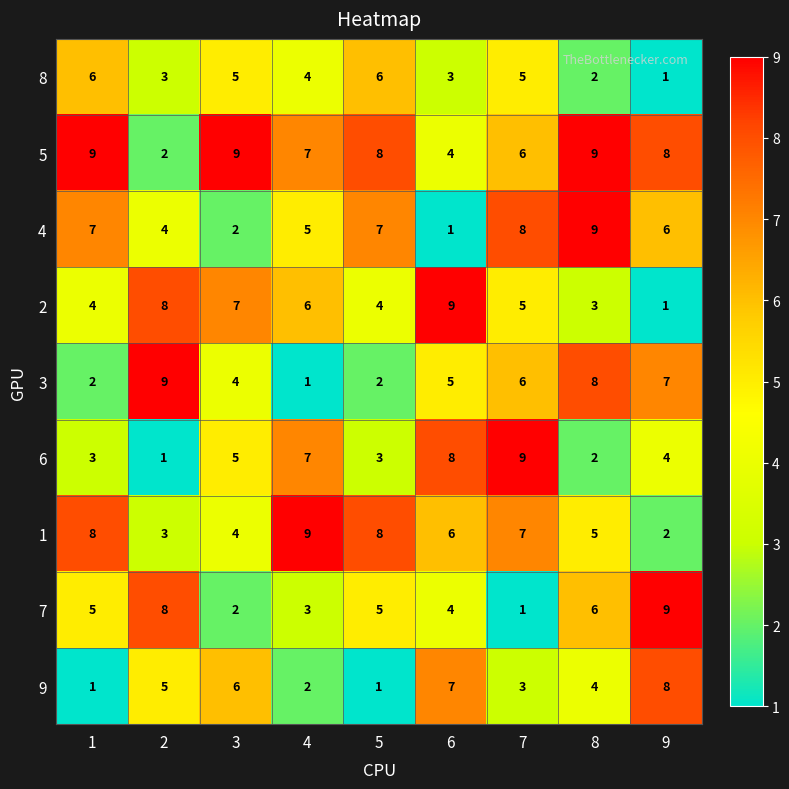

True or false: 5 has a value of 12 at 5.

False